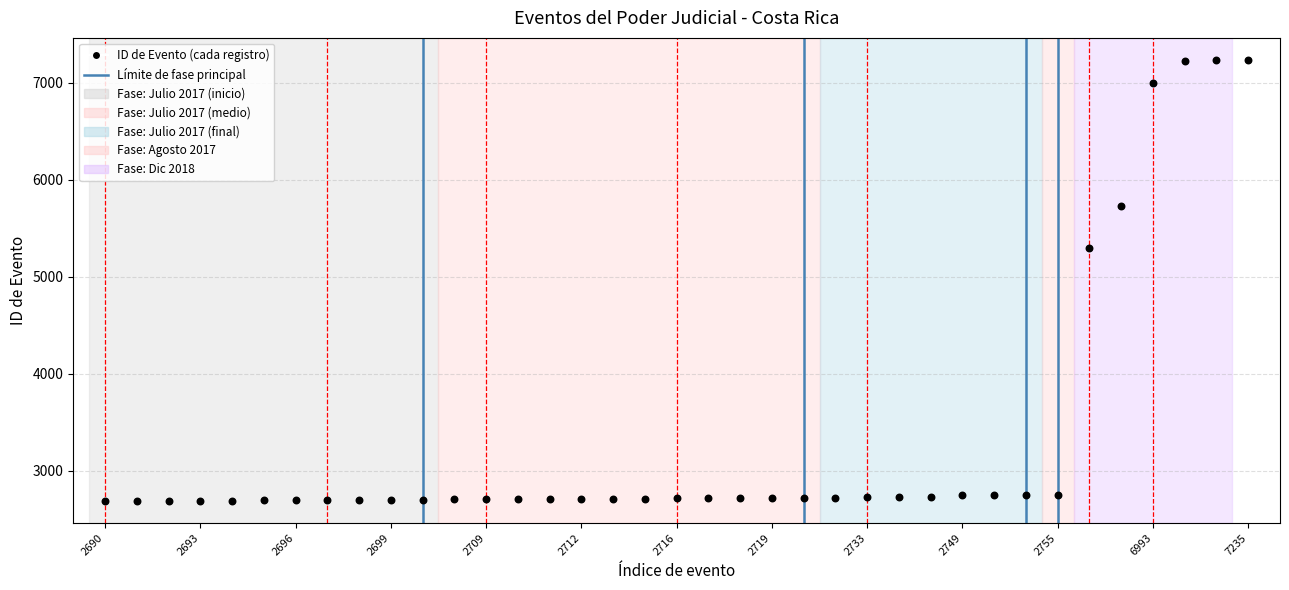

What is the range of Y values (max minus min)?

4545